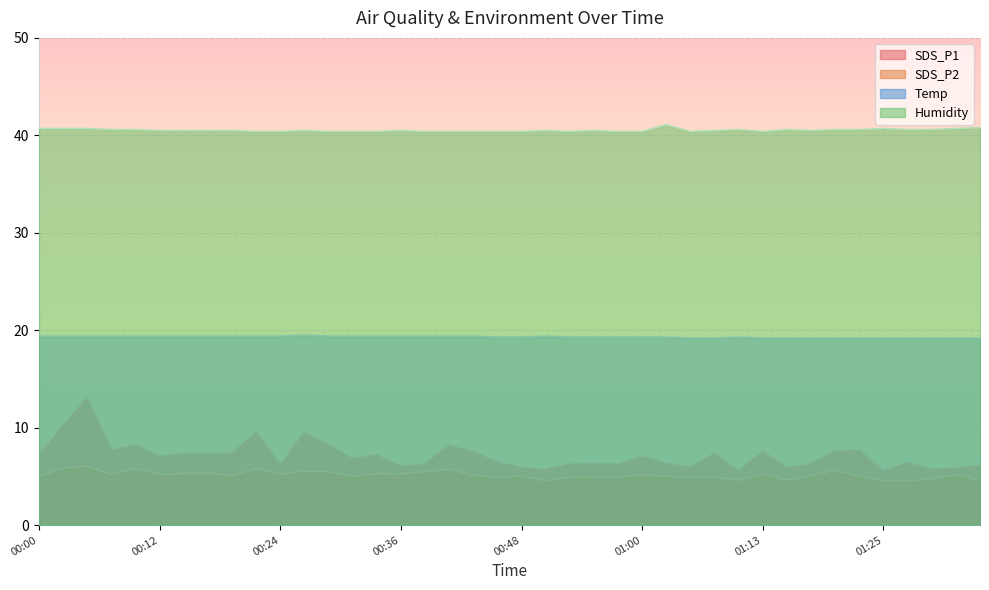

The value of SDS_P2 at 00:46 is 4.9. True or false?

True